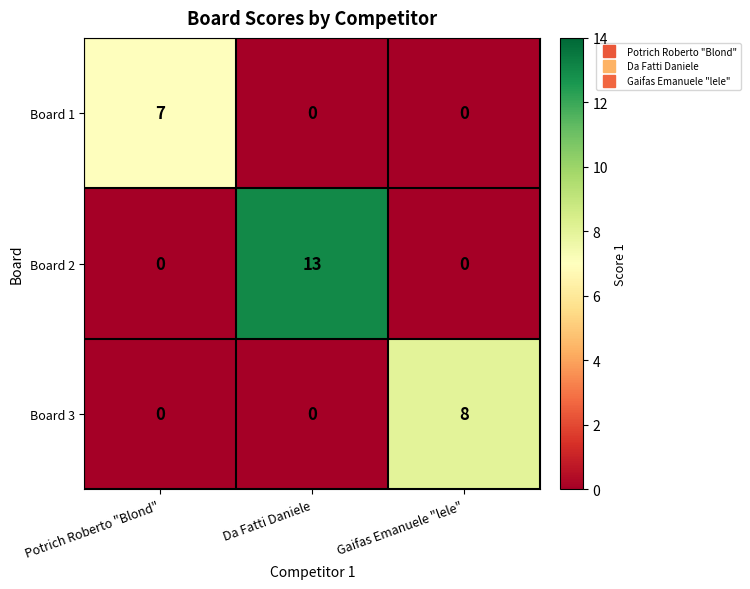

Reading left to right, transcribe all the data shown in this chart.

Board 1: 7	0	0
Board 2: 0	13	0
Board 3: 0	0	8